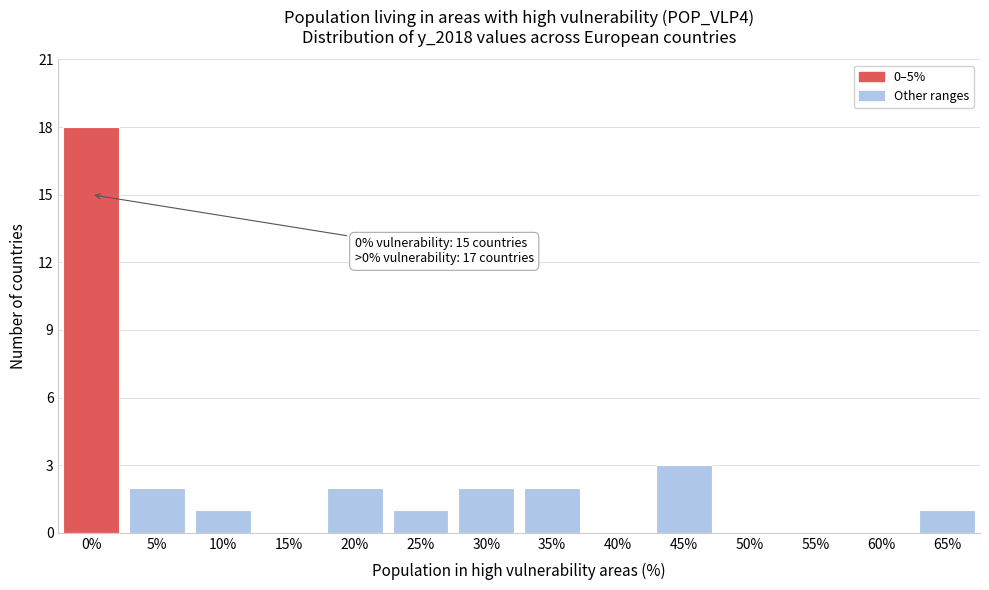

Reading right to left, transcribe all the data shown in this chart.

65%=1	60%=0	55%=0	50%=0	45%=3	40%=0	35%=2	30%=2	25%=1	20%=2	15%=0	10%=1	5%=2	0%=18